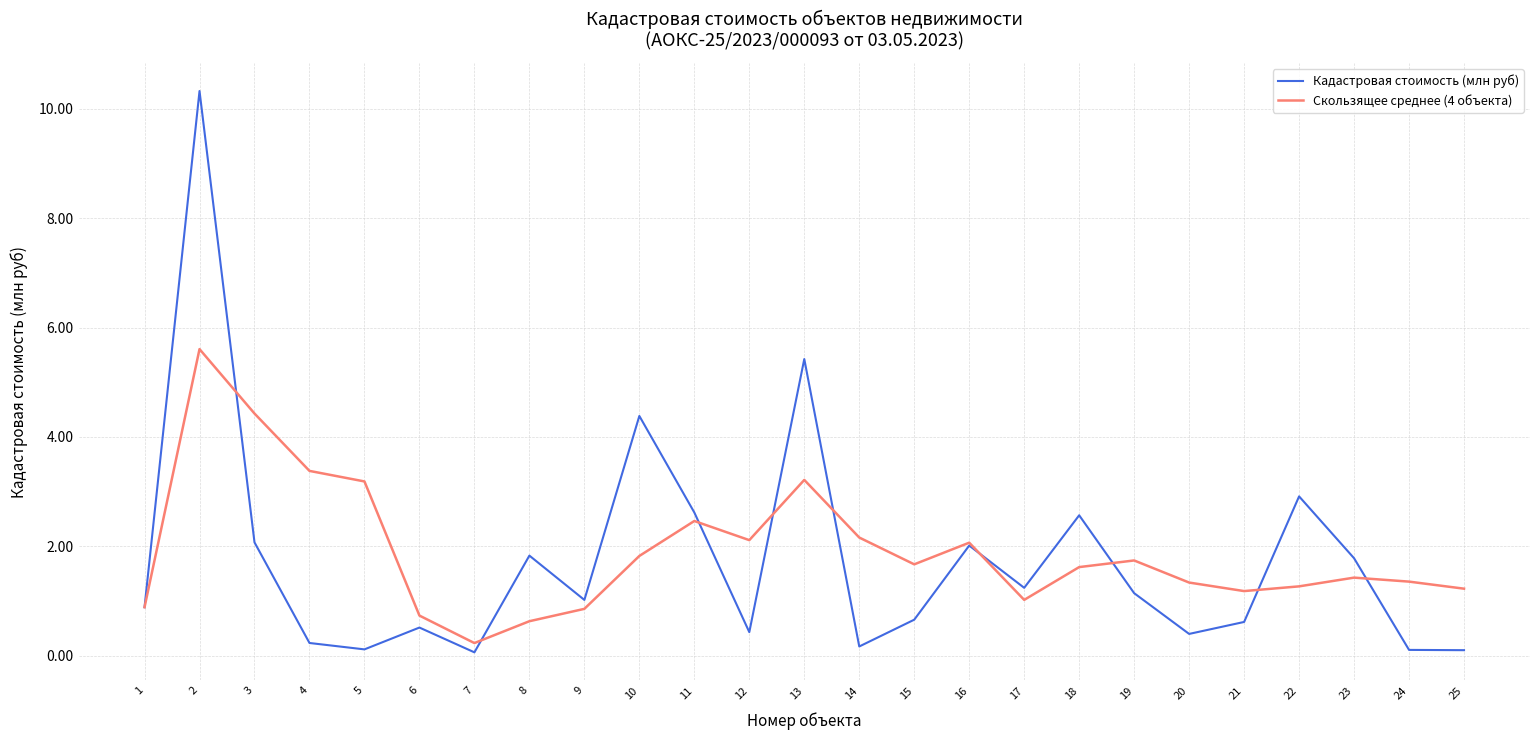

Which series has the largest range (max minus min)?

Кадастровая стоимость (млн руб)